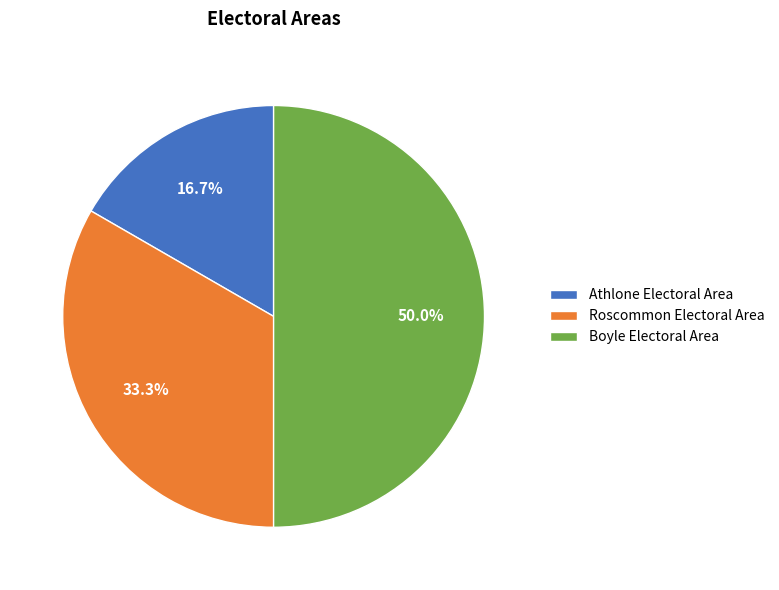

Is it true that Roscommon Electoral Area is 45% of the pie?

False